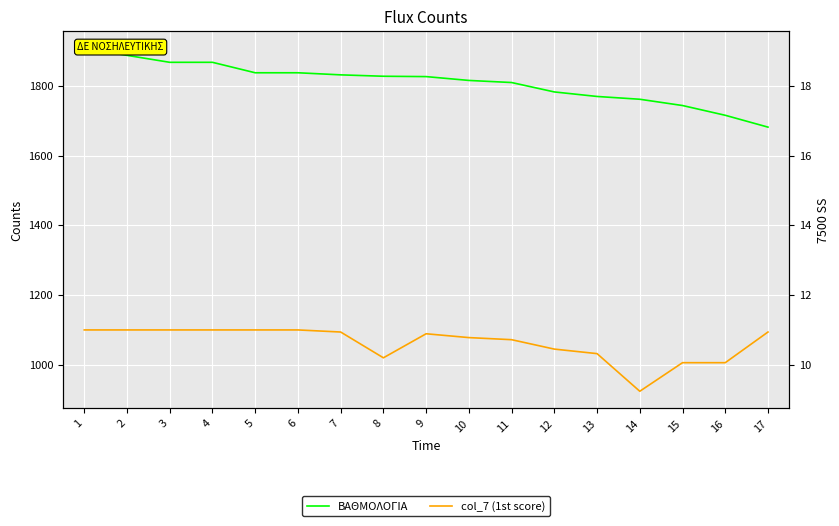

What is the difference between the second highest and second lowest values in the ΒΑΘΜΟΛΟΓΙΑ series?

172